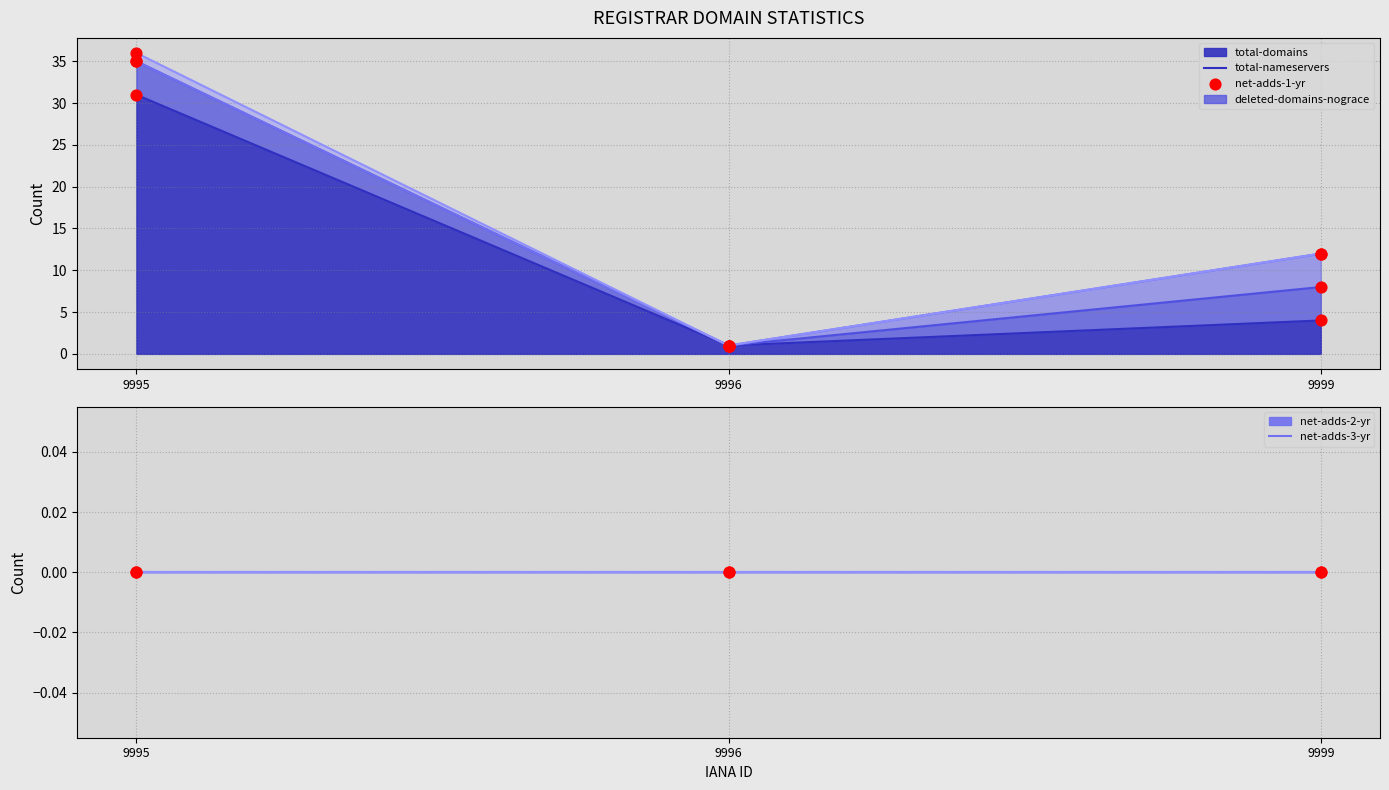

At which category is the sum across all series the highest?

9995